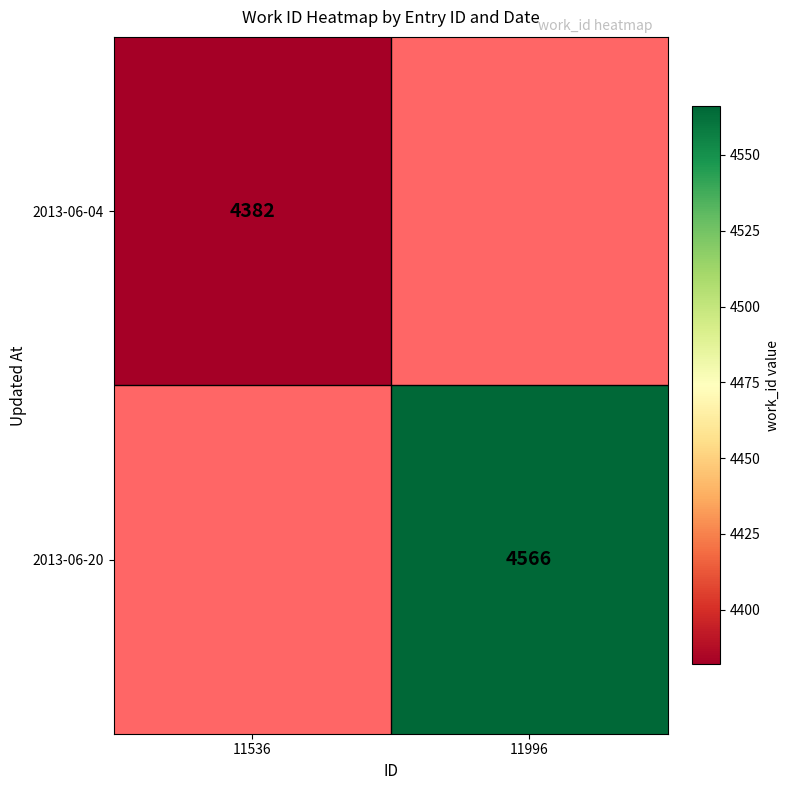

At how many categories does at least one series exceed 4468?

1